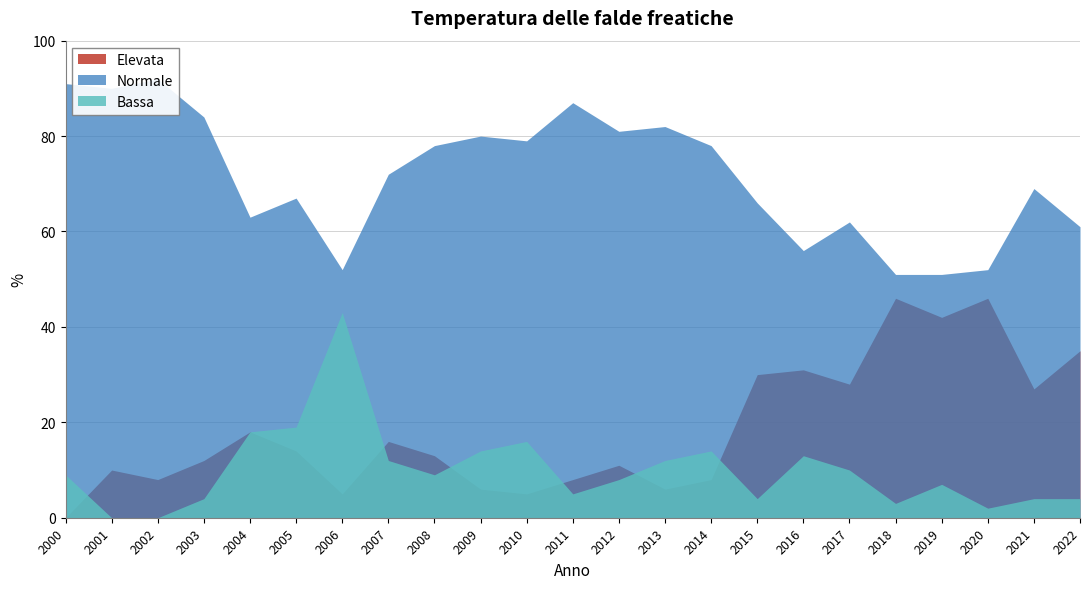

At which category is the sum across all series the highest?

2000